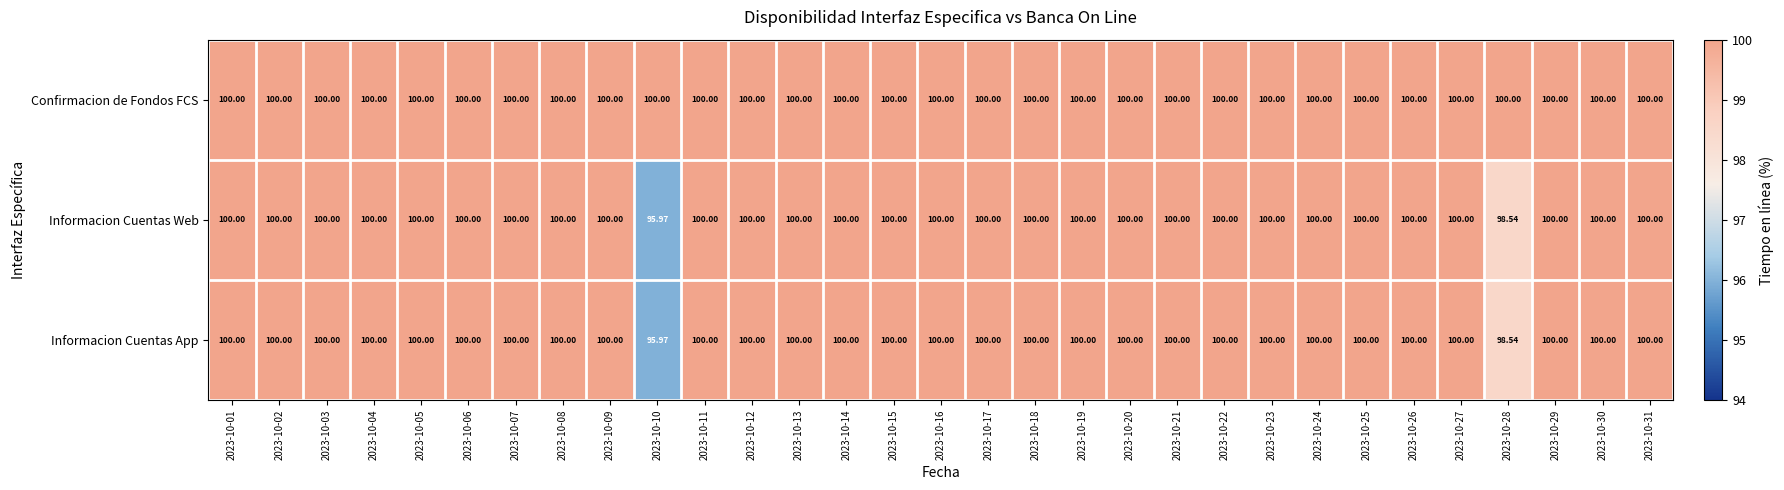

How many distinct data groups are displayed?

3